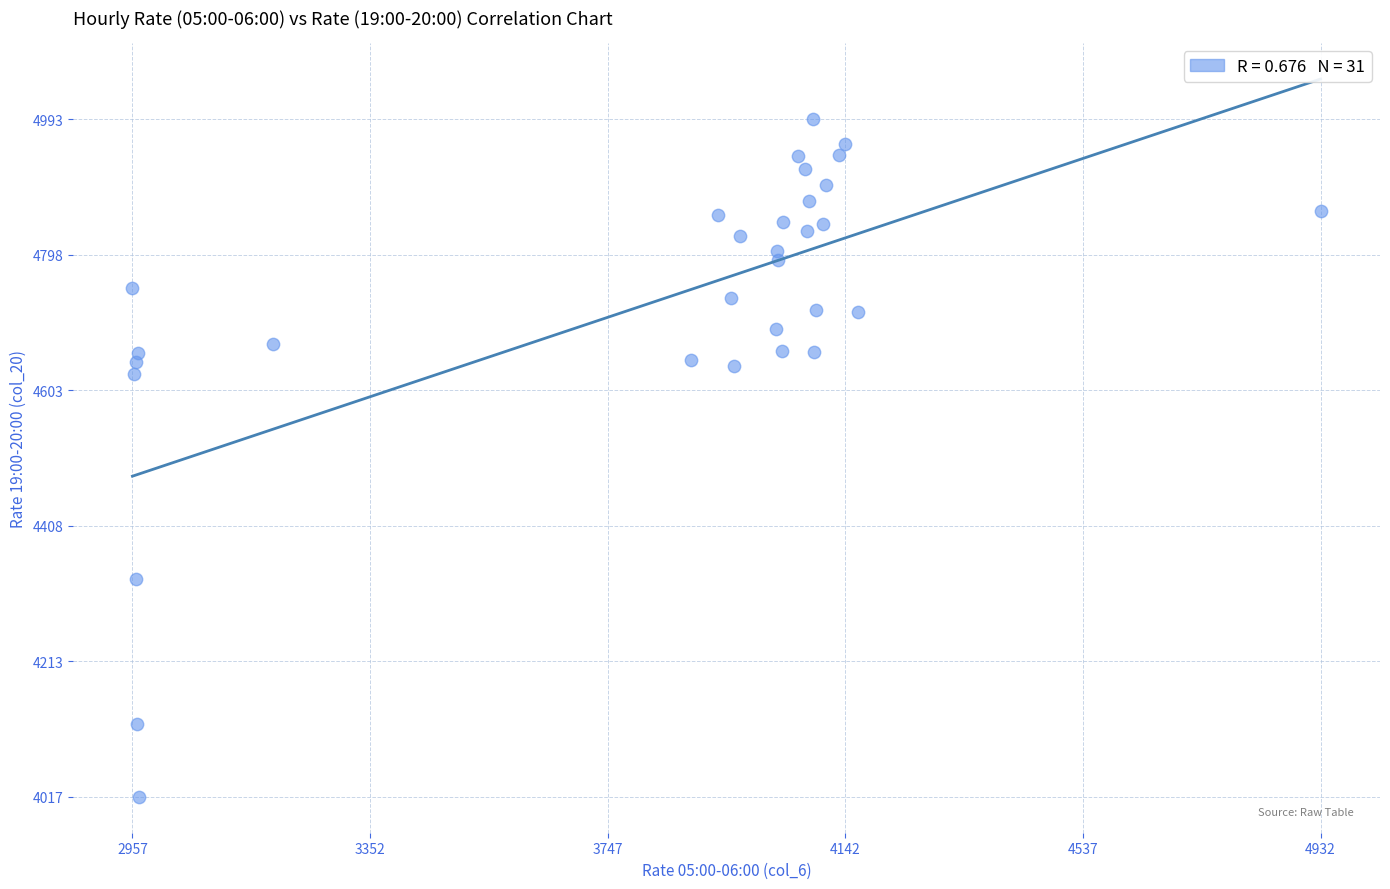

What is the range of X values (max minus min)?

1975.4